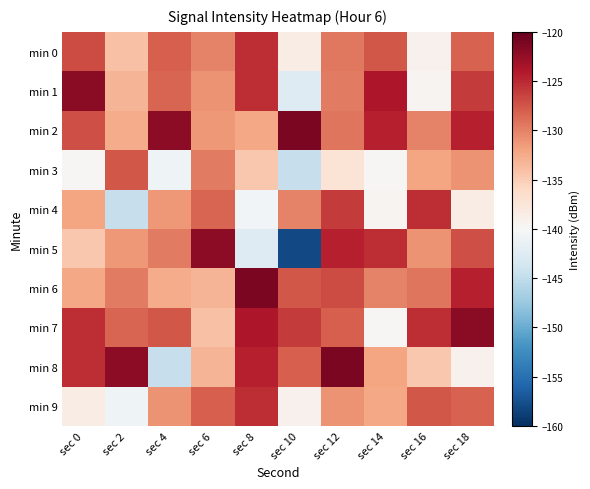

Which category has the highest value across all series?

sec 10